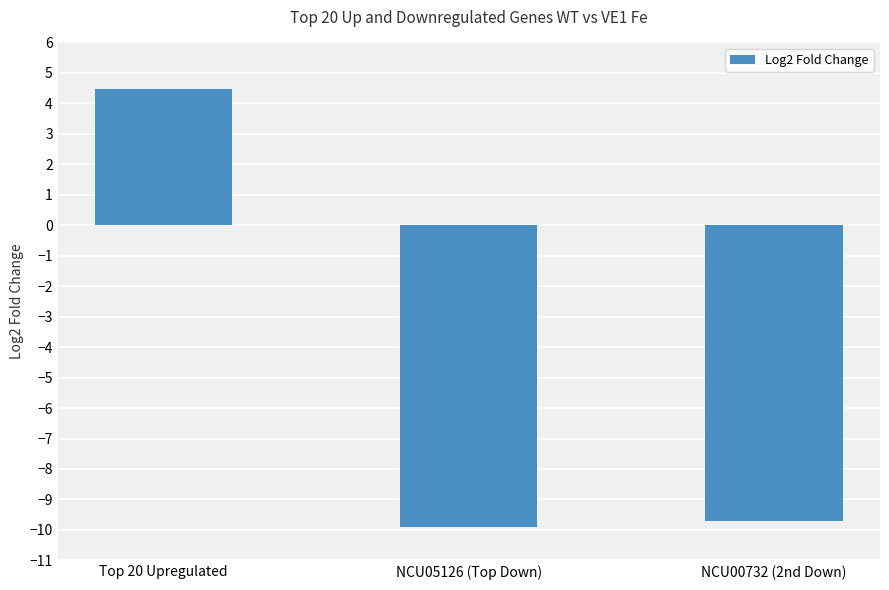

How many data points does each series have?

3